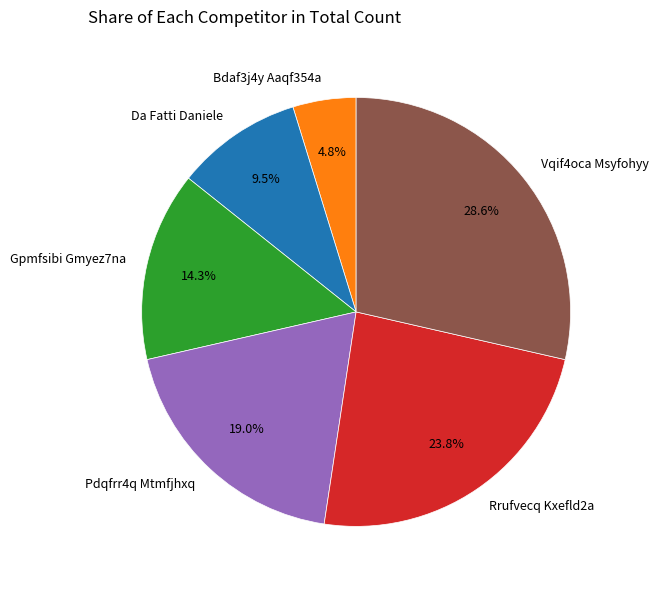

How much of the chart is everything except Pdqfrr4q Mtmfjhxq?

81.0%